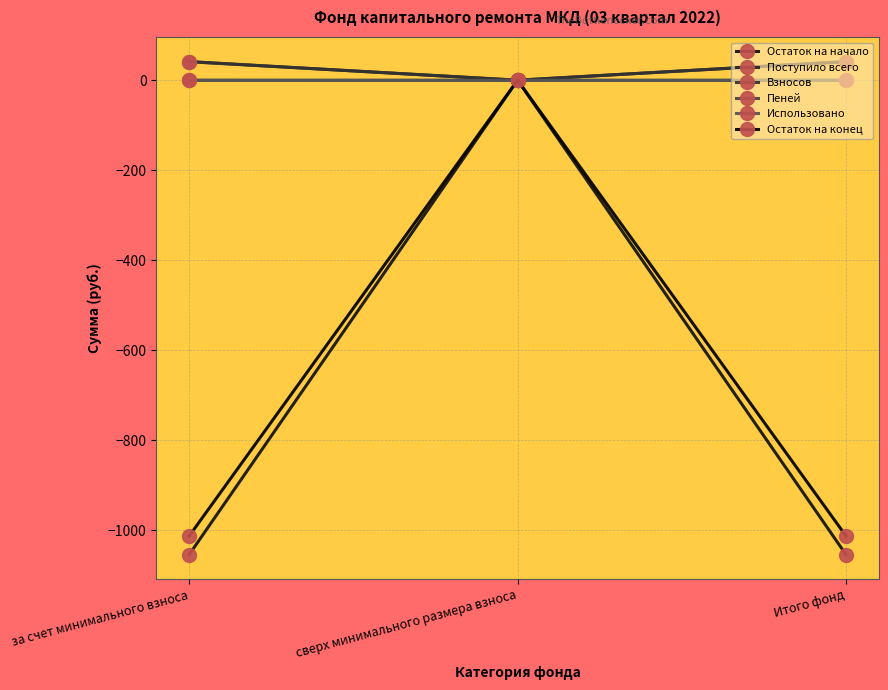

The Взносов series shows 41.1 at за счет минимального взноса. True or false?

True